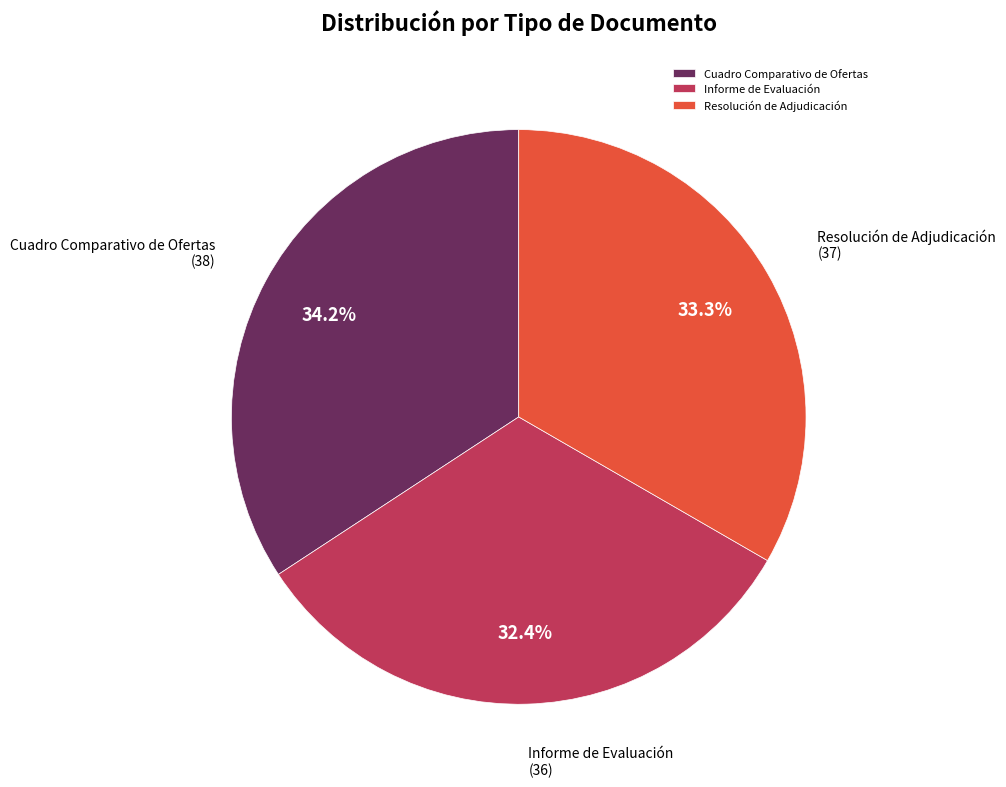

Is it true that Informe de Evaluación is 47% of the pie?

False